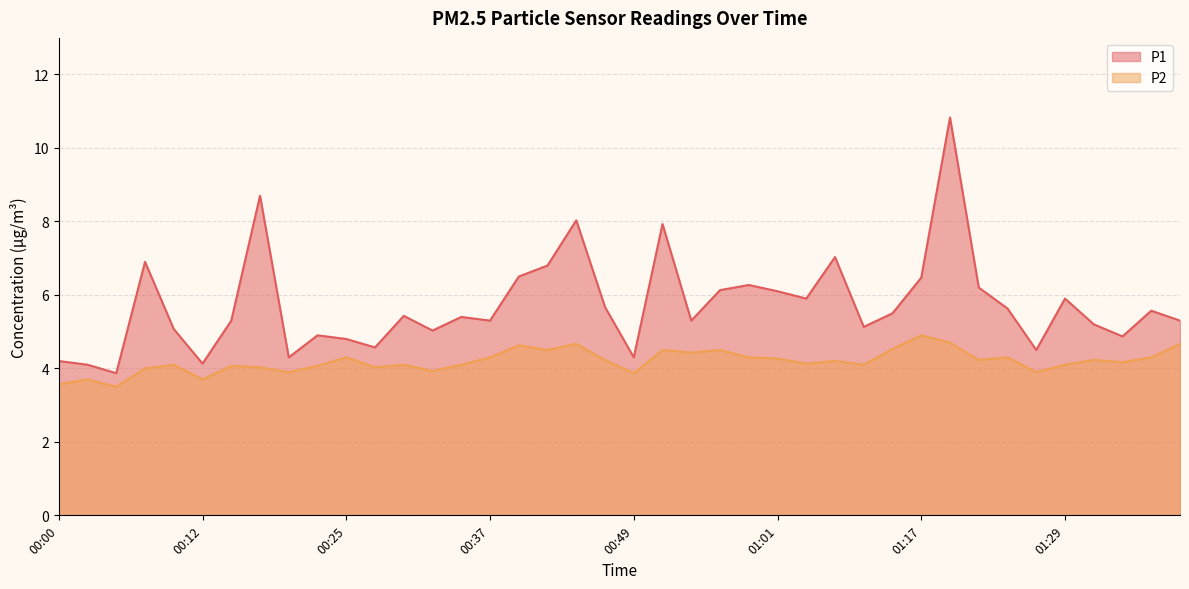

True or false: P2 and P1 cross at least once.

False